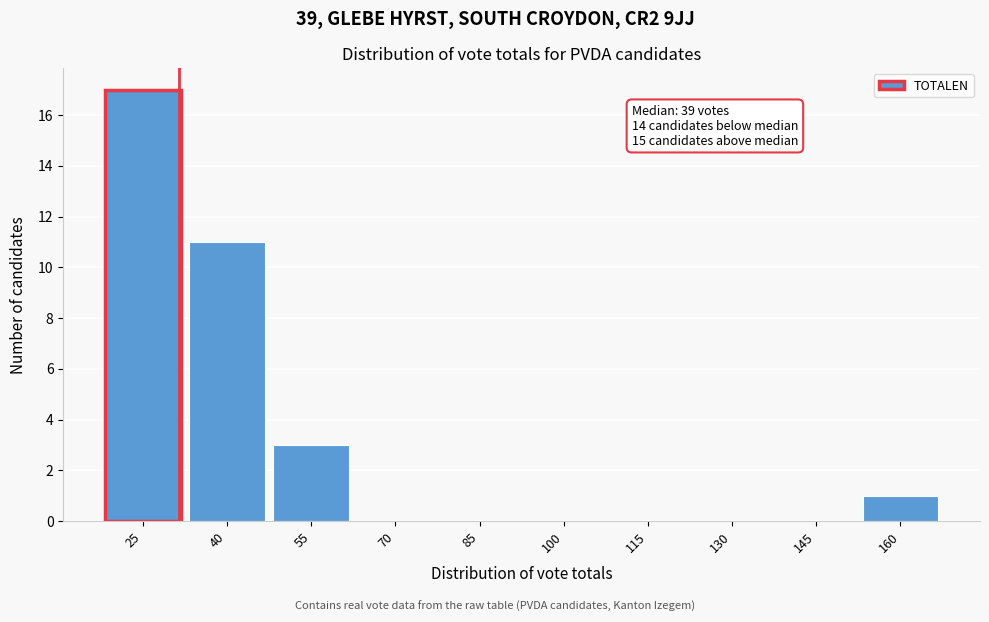

Reading left to right, extract all data points from this chart.

25=17	40=11	55=3	70=0	85=0	100=0	115=0	130=0	145=0	160=1